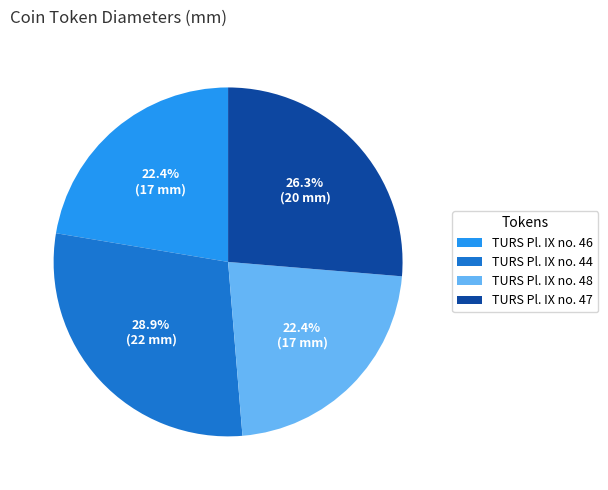

To the nearest percent, what portion does TURS Pl. IX no. 44 represent?

29%